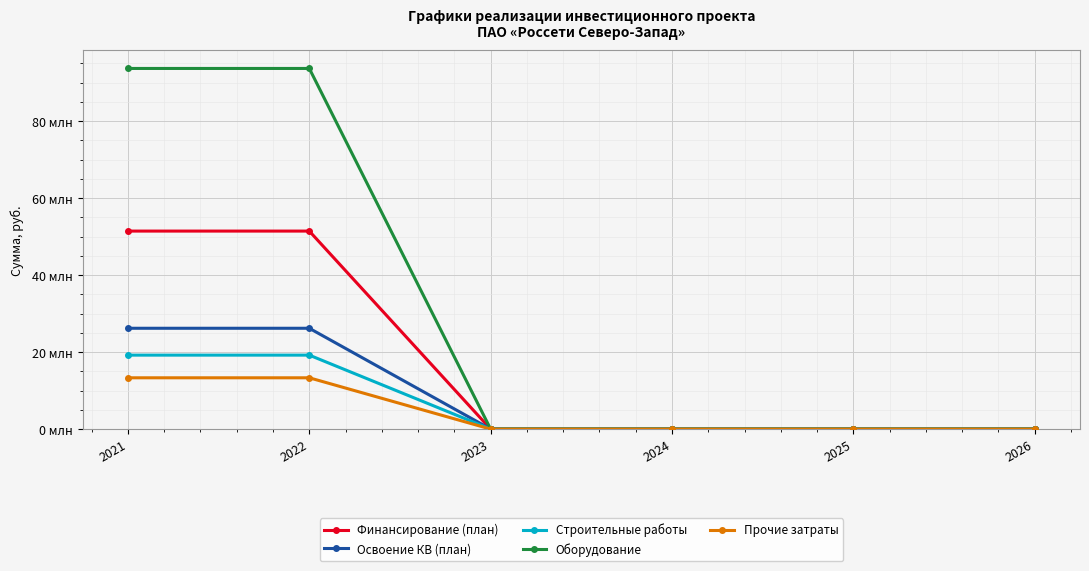

The value of Прочие затраты at 2026 is 7631014. True or false?

False